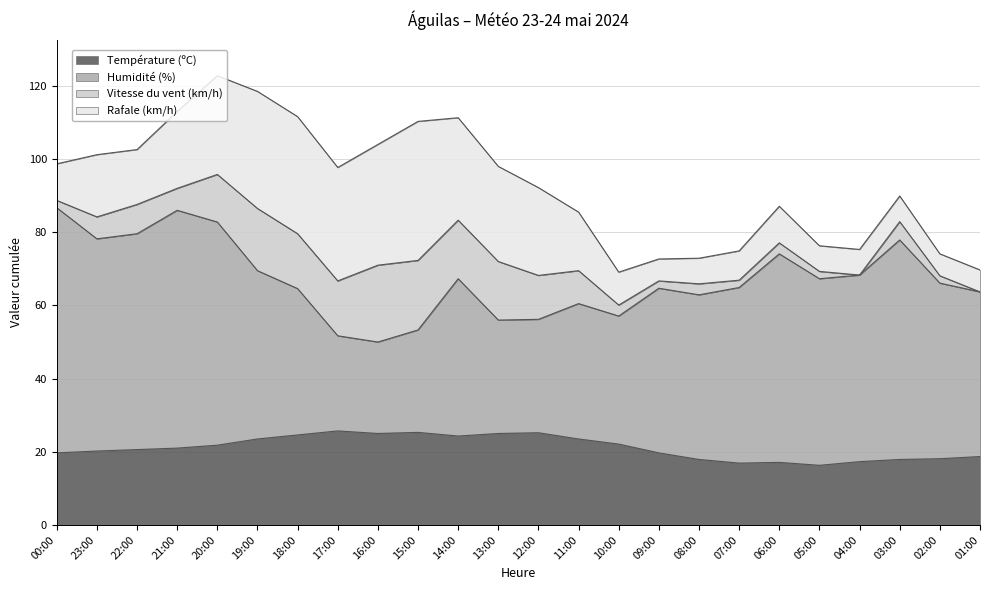

Where is the first local maximum for Température (ºC)?

17:00